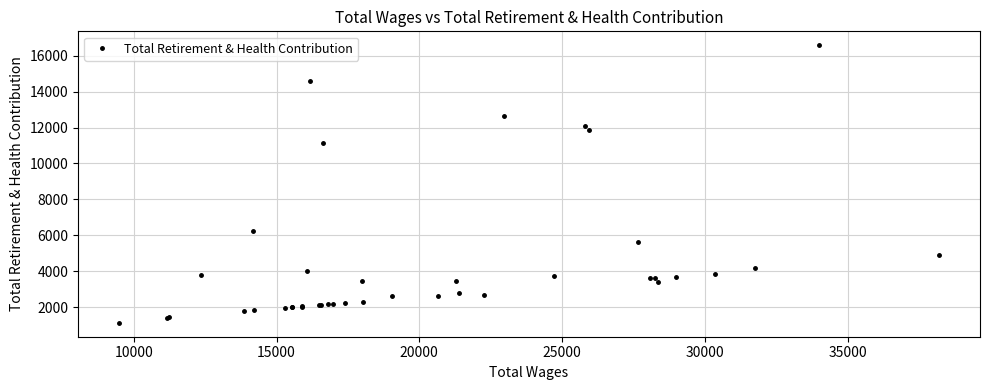

Is this an area chart (filled region under the line)?

No